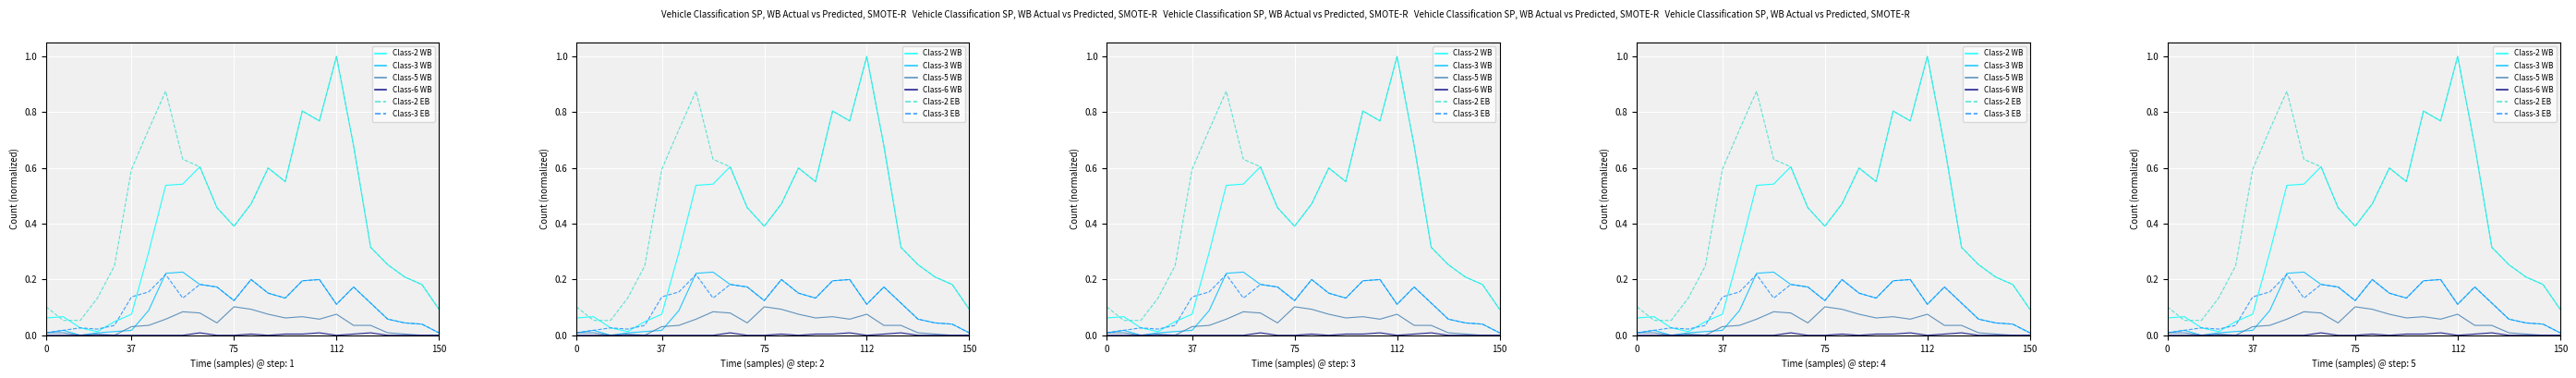

True or false: Class-3 EB and Class-5 WB intersect in this chart.

False